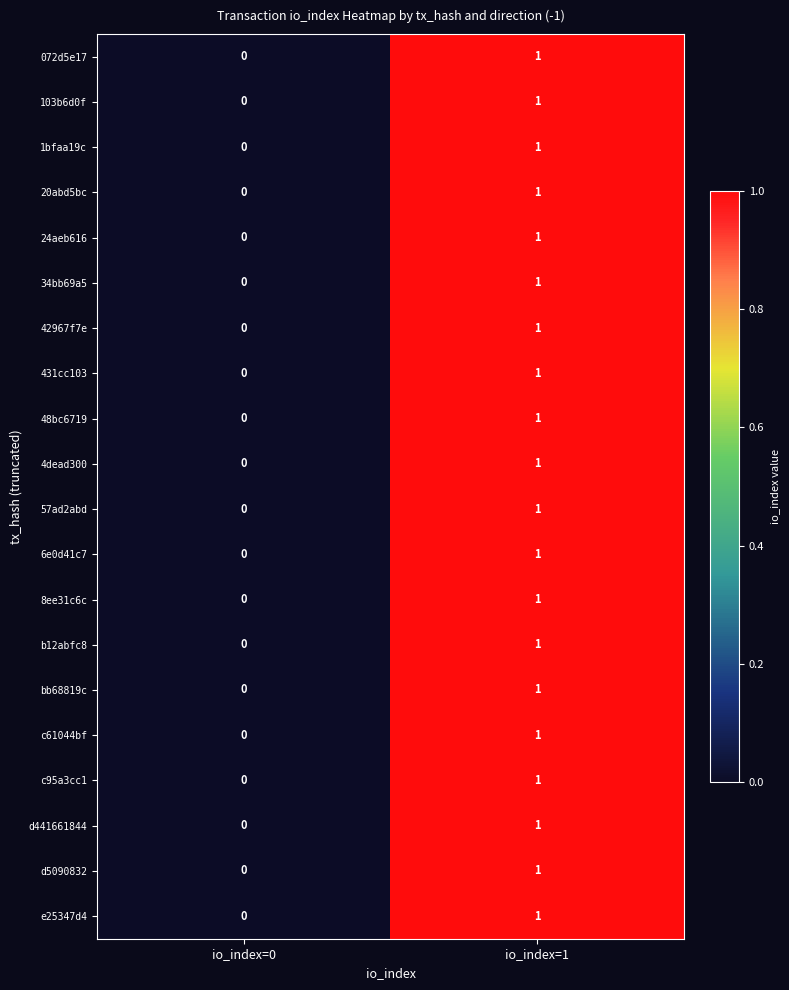

Rank the categories by e25347d4 value from highest to lowest.

io_index=1, io_index=0